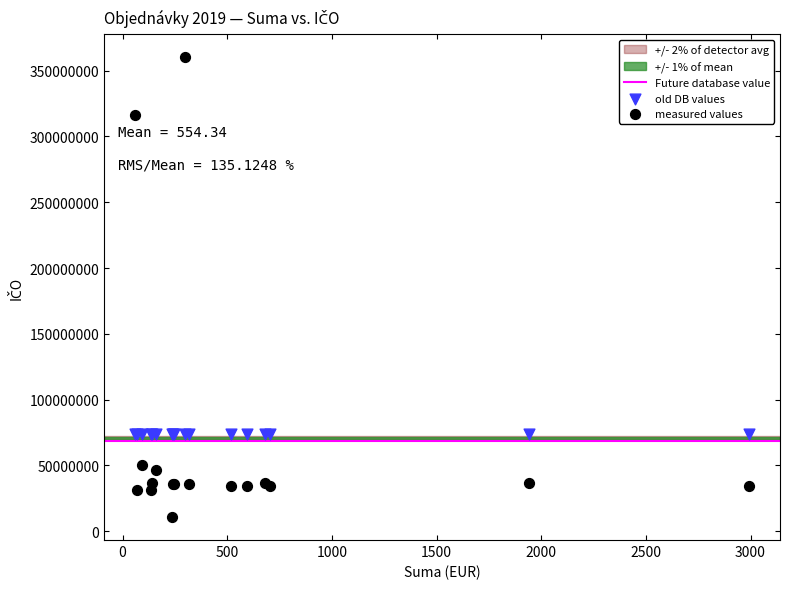

Which series reaches the minimum Y coordinate?

measured values